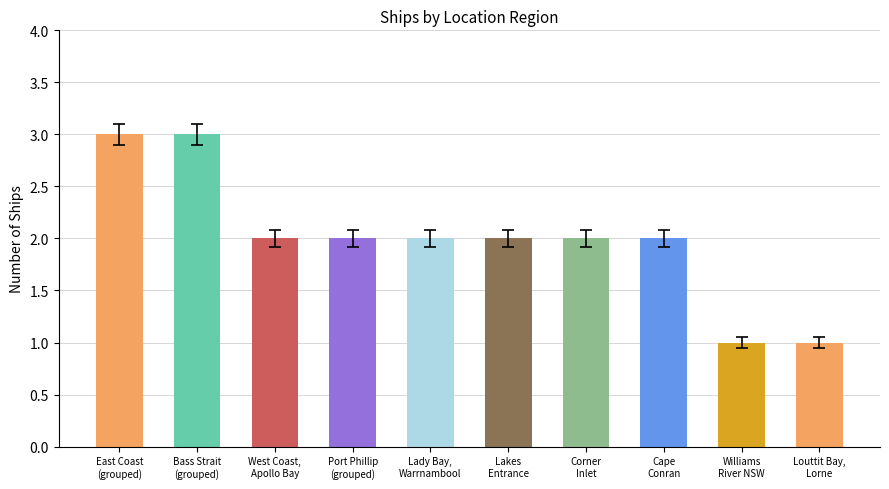

What is the ratio of the value at Lakes Entrance, near the bar to the value at East Coast, Cape Conran?

1.0